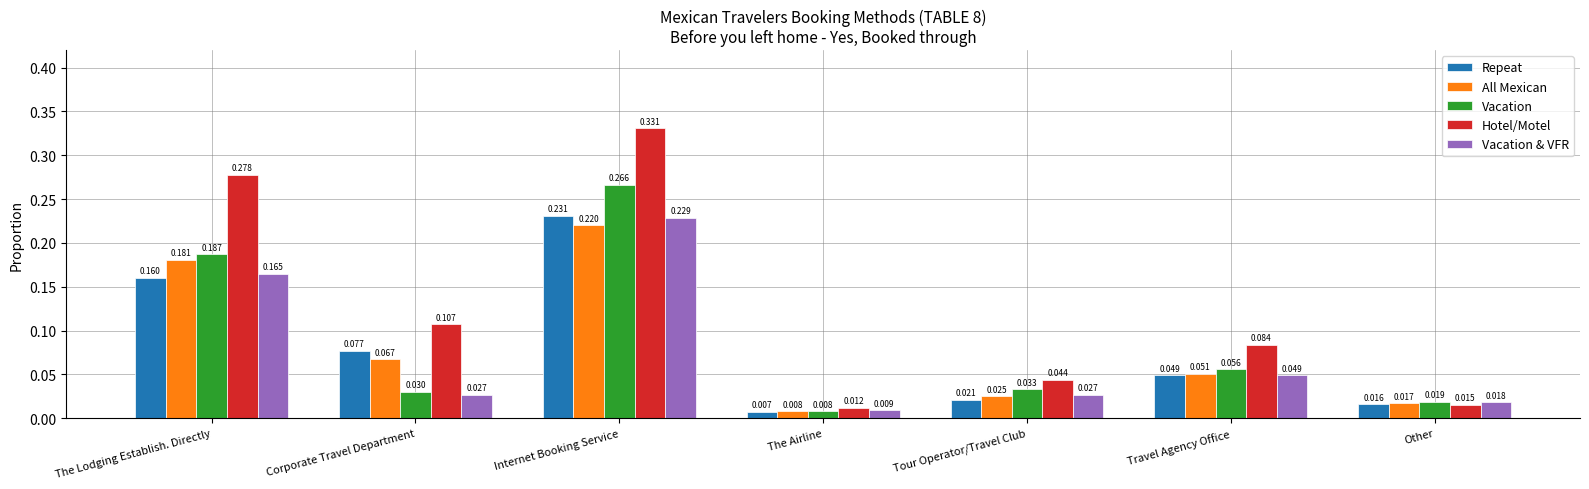

At how many categories does at least one series exceed 0?

7